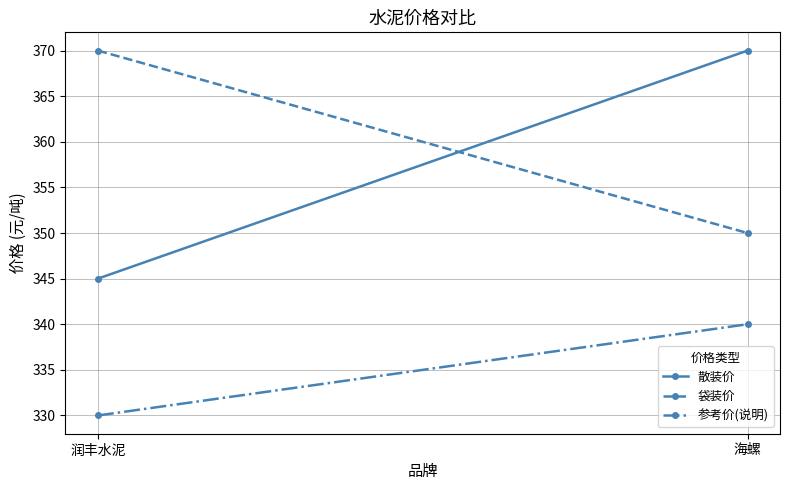

What is the minimum value shown in the chart?

330